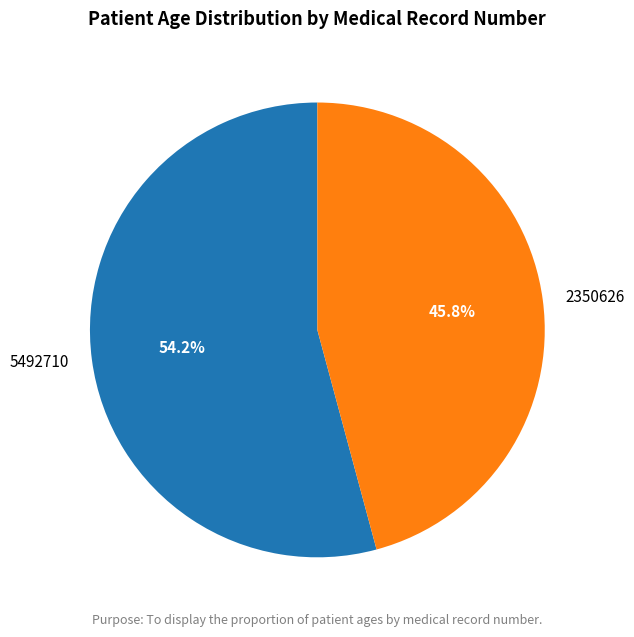

What is the ratio of the value at 5492710 to the value at 2350626?

1.2